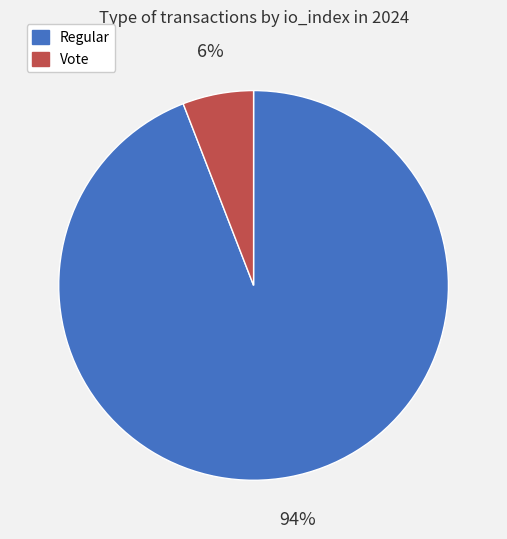

To the nearest percent, what percentage of the pie is Regular?

94%